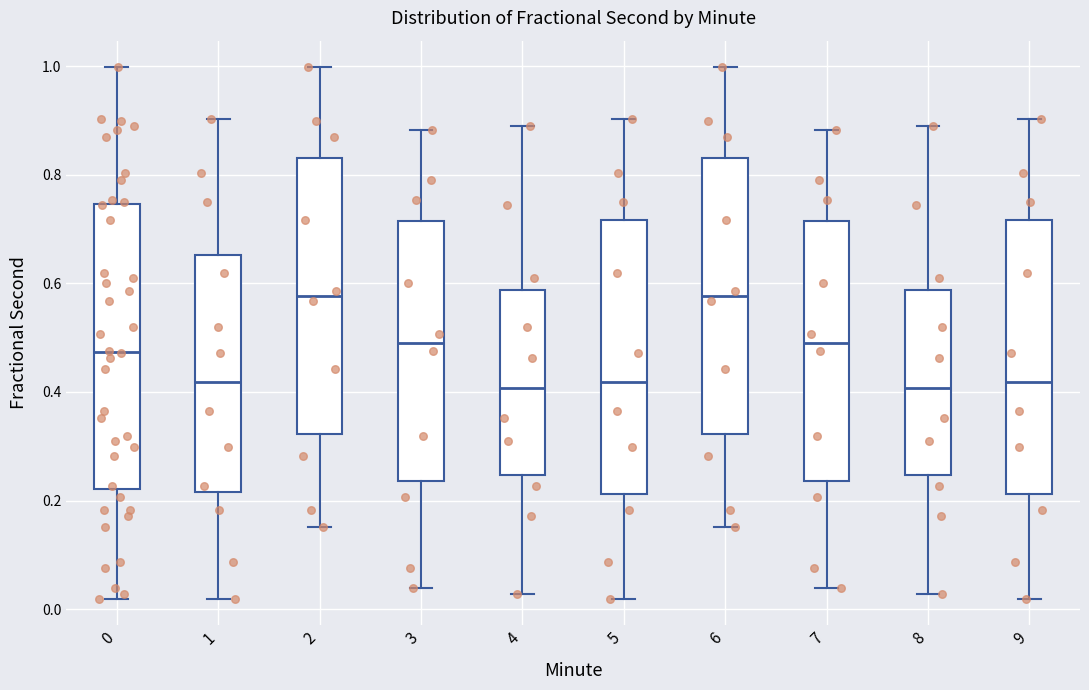

Reading left to right, transcribe this box plot: for each box, give where its median line is, the range the box spans, and where its two whiskers end, as read against the y-axis. The values are not printed on the chart, so give them approximately, as read against the axis.

0: median 0.48, box 0.22 to 0.74, whiskers 0.02 to 1.00
1: median 0.42, box 0.22 to 0.66, whiskers 0.02 to 0.90
2: median 0.58, box 0.32 to 0.84, whiskers 0.16 to 1.00
3: median 0.50, box 0.24 to 0.72, whiskers 0.04 to 0.88
4: median 0.40, box 0.24 to 0.58, whiskers 0.02 to 0.88
5: median 0.42, box 0.22 to 0.72, whiskers 0.02 to 0.90
6: median 0.58, box 0.32 to 0.84, whiskers 0.16 to 1.00
7: median 0.50, box 0.24 to 0.72, whiskers 0.04 to 0.88
8: median 0.40, box 0.24 to 0.58, whiskers 0.02 to 0.88
9: median 0.42, box 0.22 to 0.72, whiskers 0.02 to 0.90